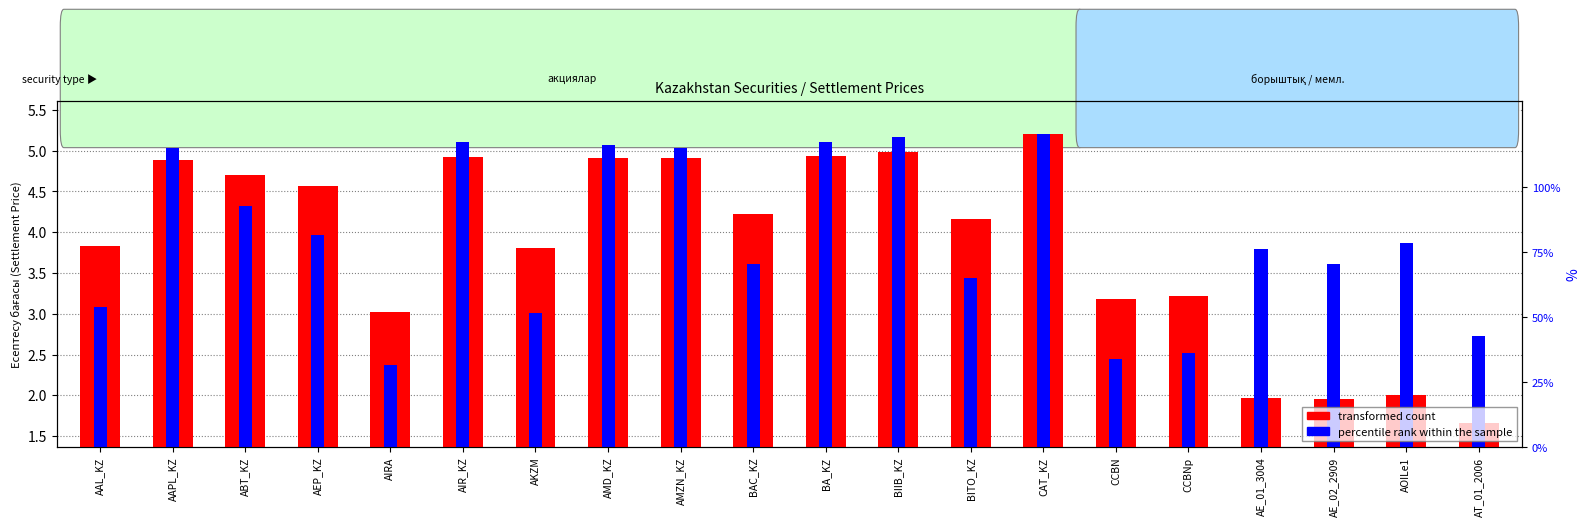

Rank the series by their maximum value, from highest to lowest.

transformed count, percentile rank within the sample